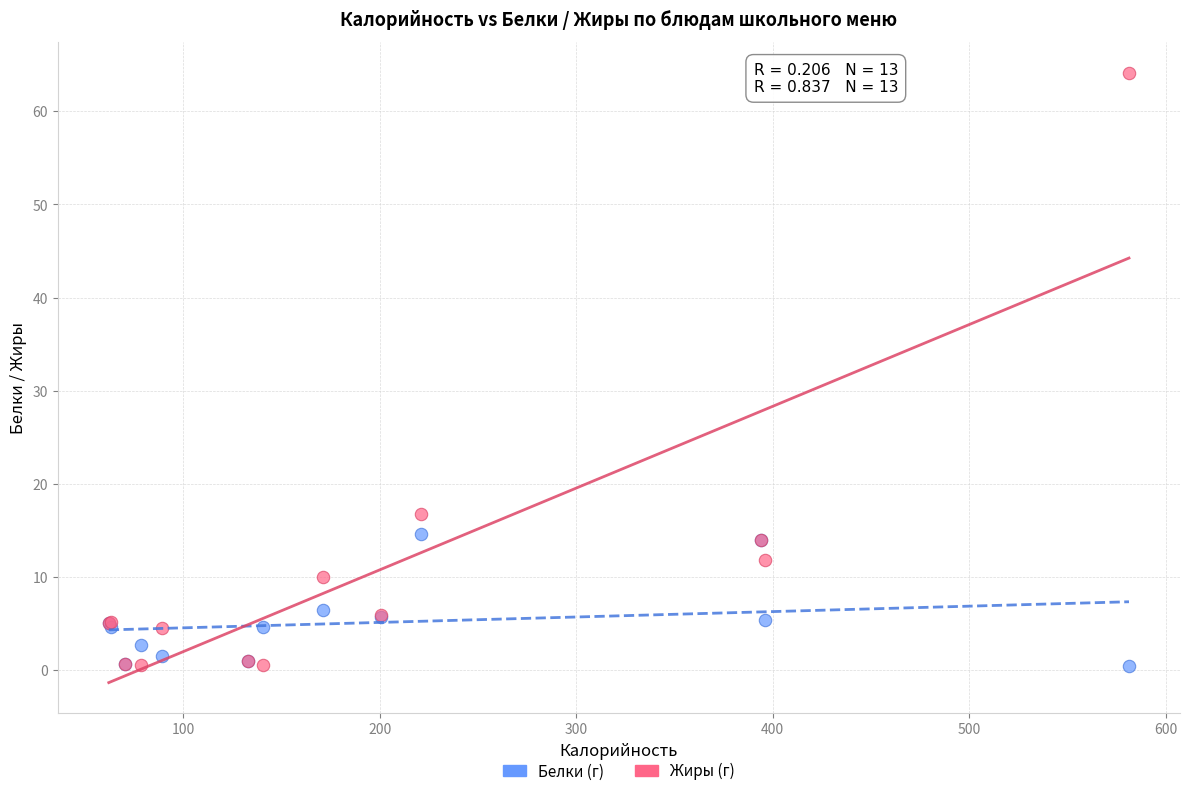

Which series has the widest spread of Y values?

Жиры (г)